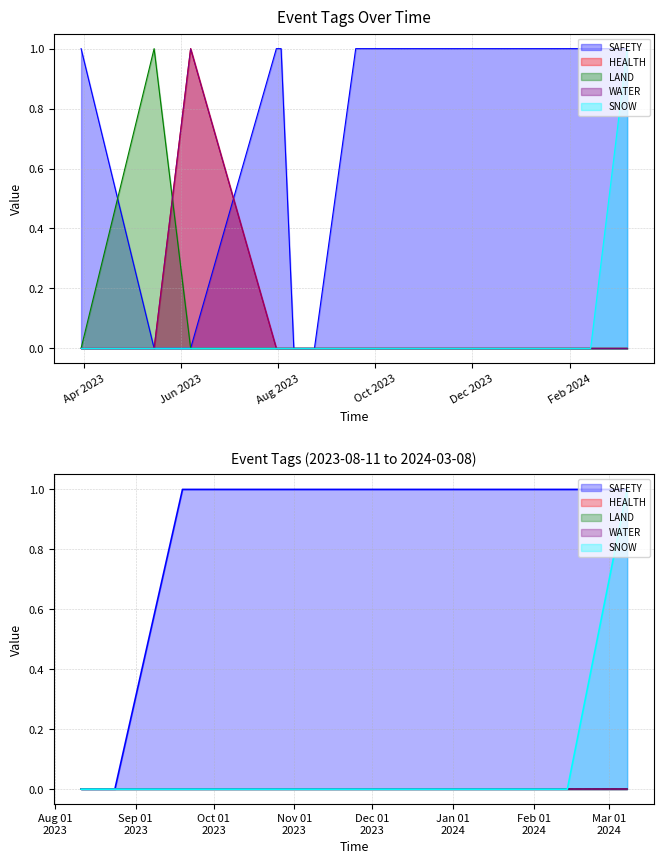

How many data points does each series have?

10